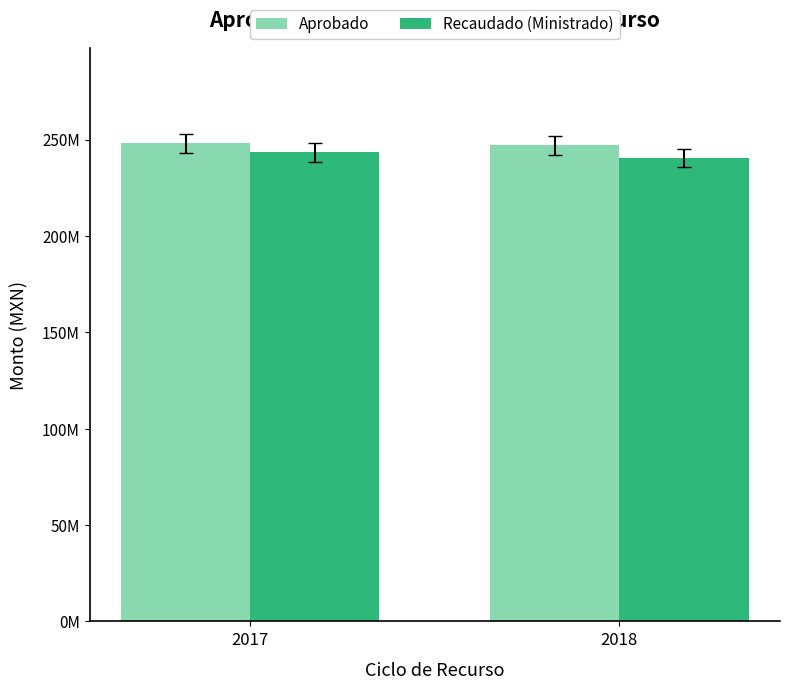

What is the highest value of the Recaudado (Ministrado) series?

243477895.8